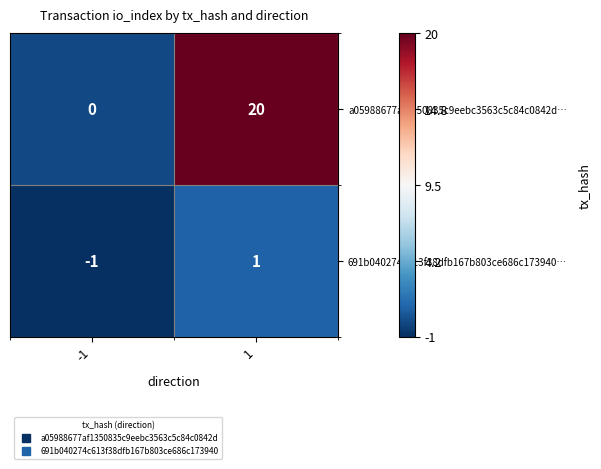

Rank the series by their maximum value, from highest to lowest.

a05988677af1350835c9eebc3563c5c84c0842d…, 691b040274c613f38dfb167b803ce686c173940…